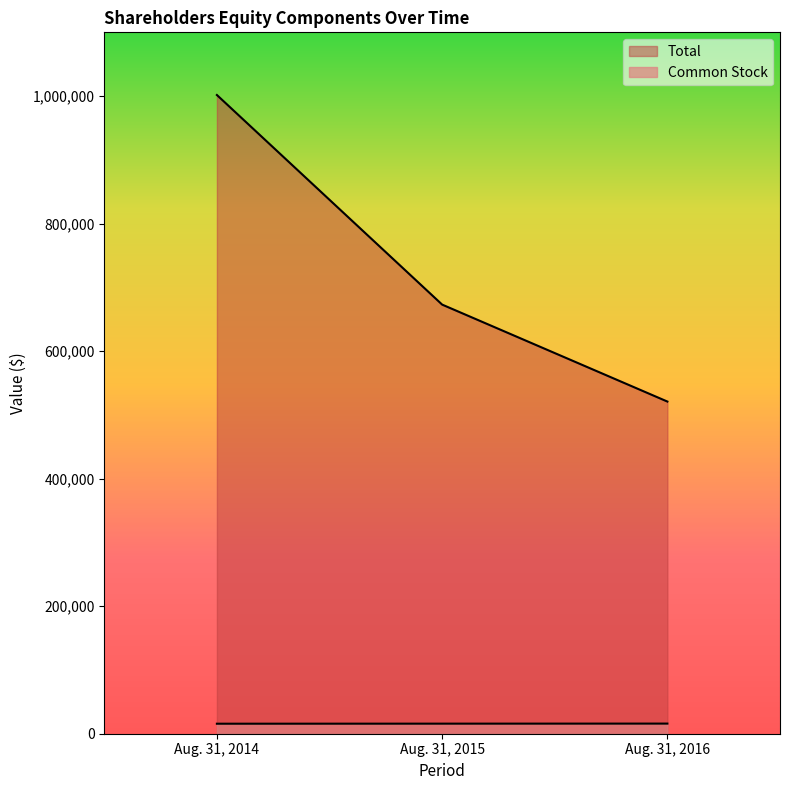

True or false: Common Stock has a value of 22161 at Aug. 31, 2015.

False